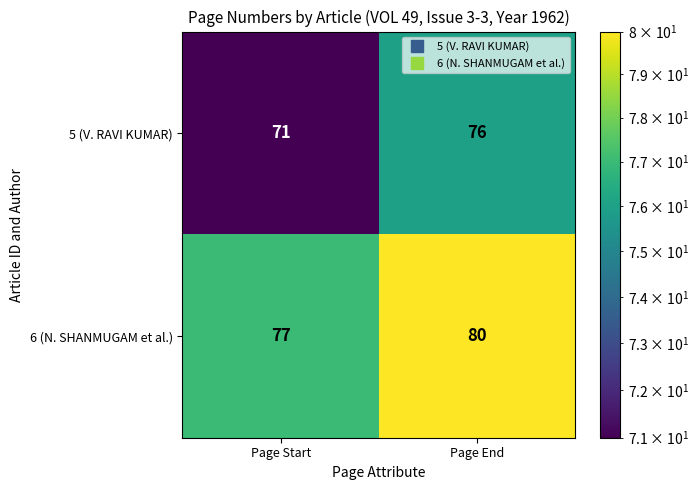

Reading right to left, list all the values displayed in this chart.

5 (V. RAVI KUMAR): Page End=76	Page Start=71
6 (N. SHANMUGAM et al.): Page End=80	Page Start=77